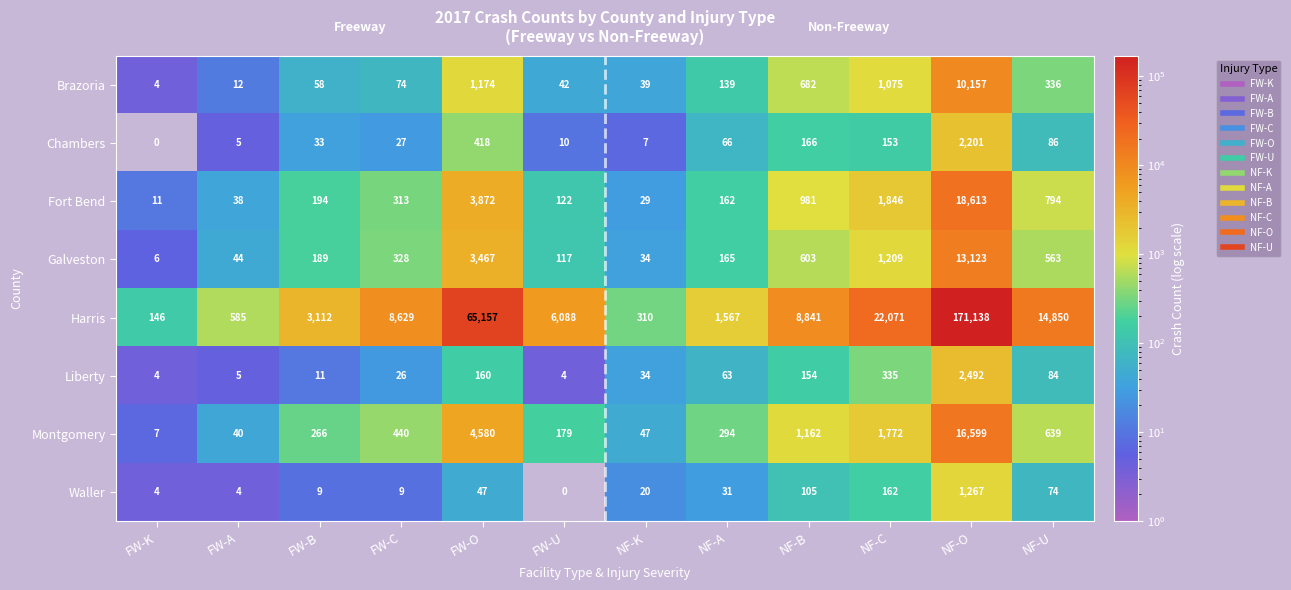

What is the difference between the Galveston values at FW-O and NF-K?

3433